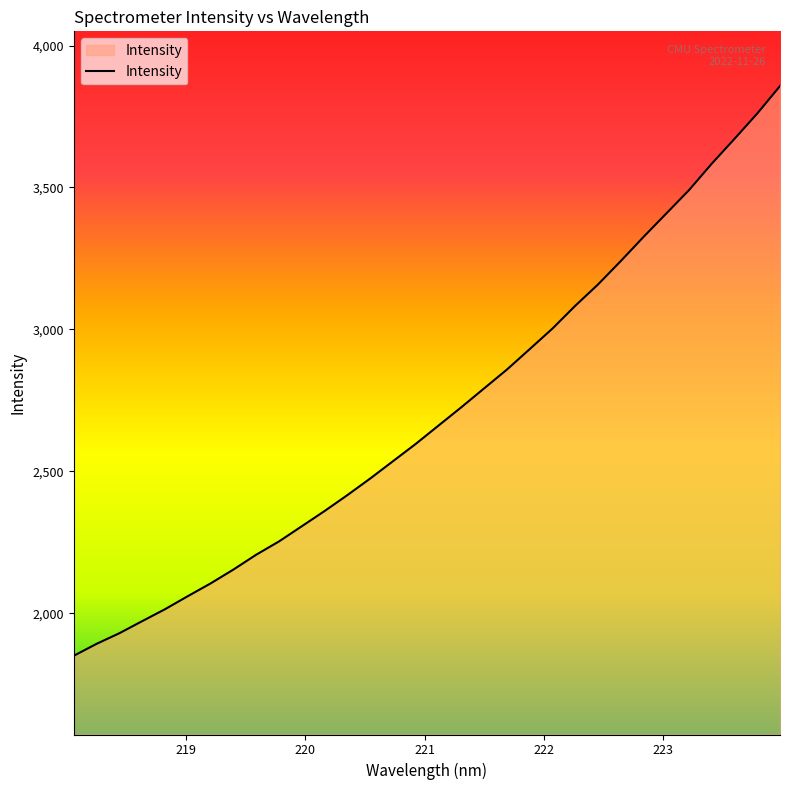

How many lines are shown in the chart?

1